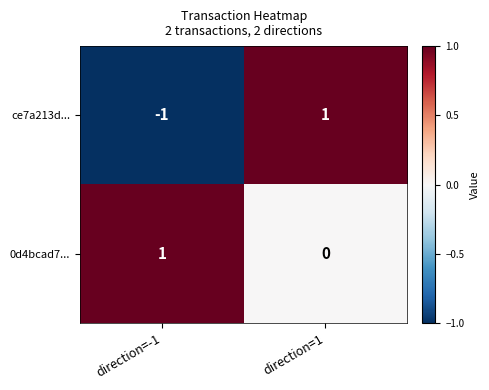

Rank the series by their average value, from lowest to highest.

ce7a213d..., 0d4bcad7...